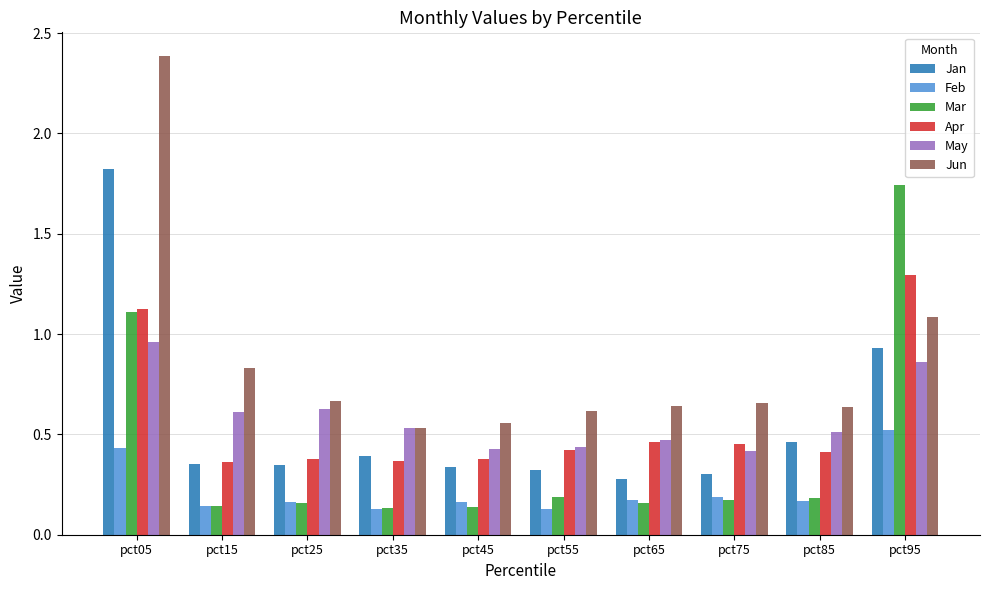

Which series has the widest spread of values?

Jun